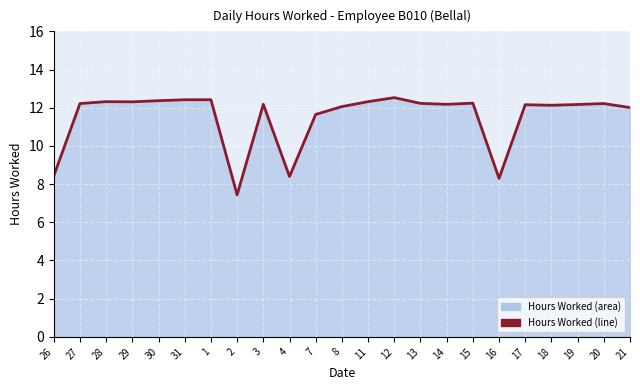

Where is the data nearest to the value 9?

26